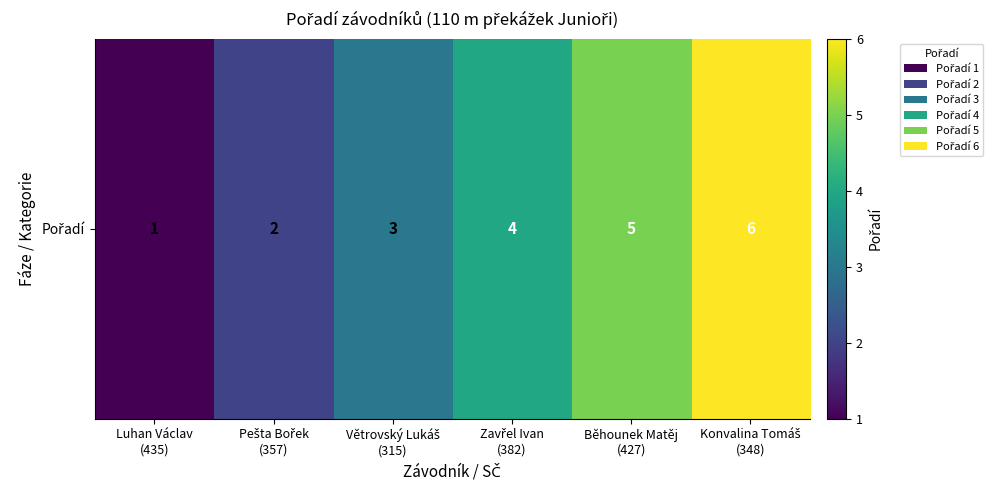

Approximately how many times larger is the value at Větrovský Lukáš
(315) compared to Zavřel Ivan
(382)?

0.8